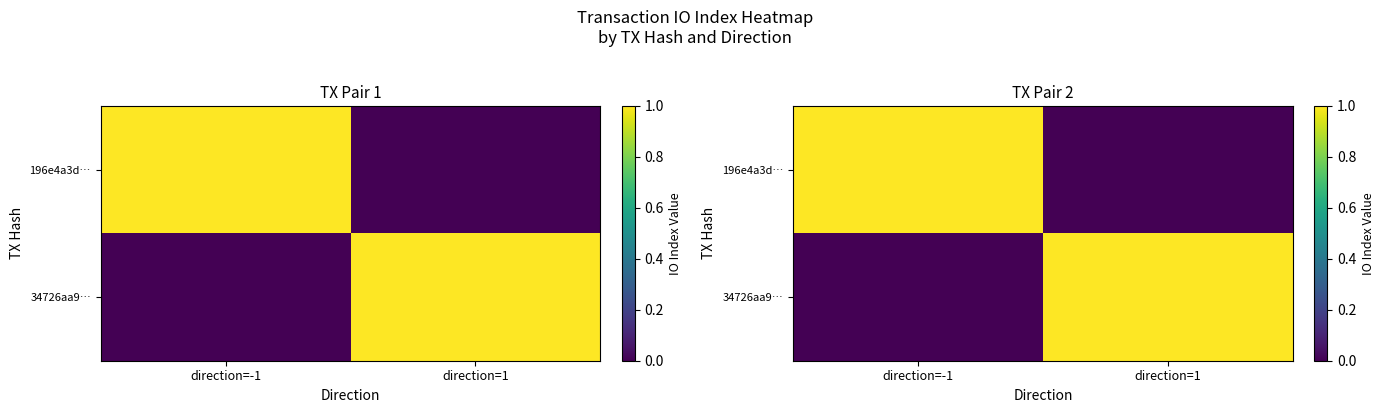

Is it true that 196e4a3d… equals 1 at direction=1?

False